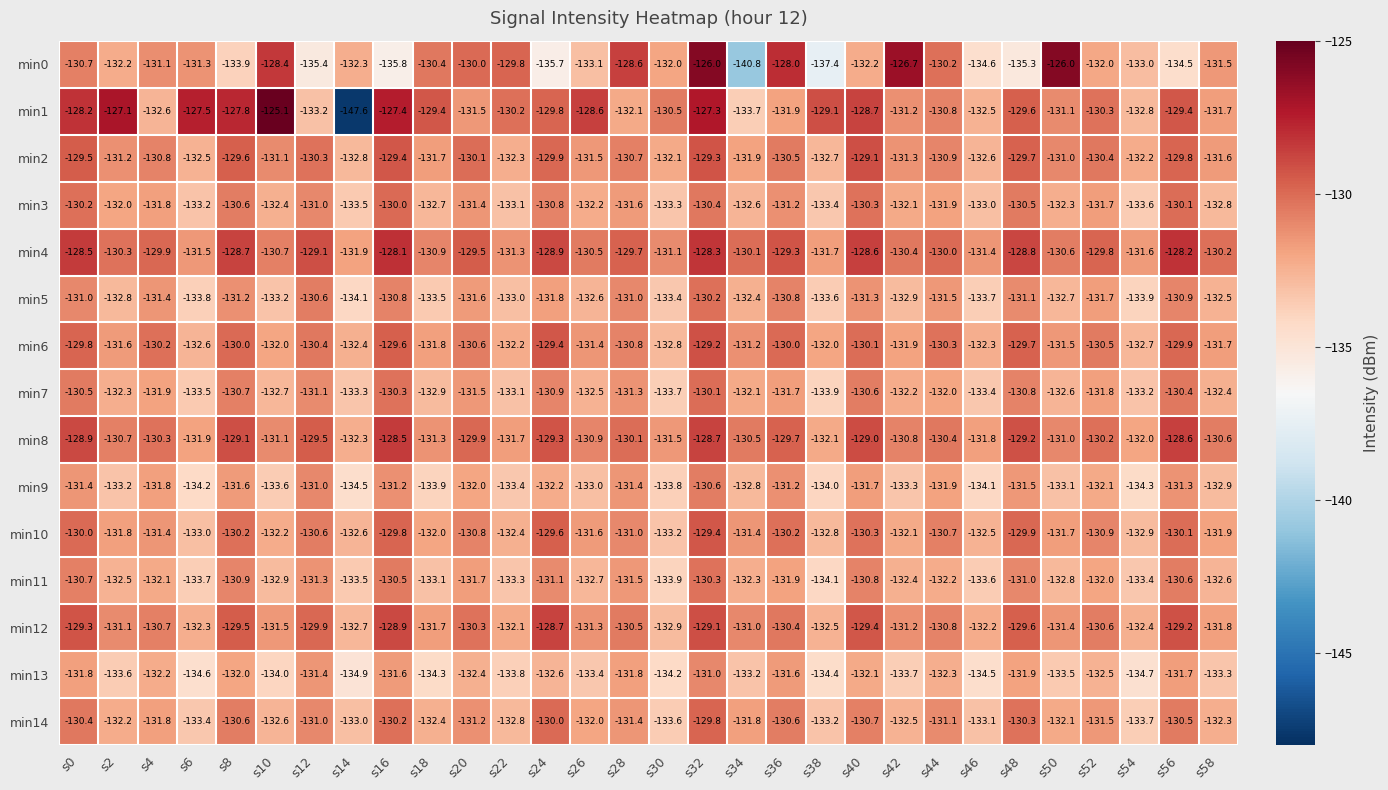

At how many categories does at least one series exceed -139?

30